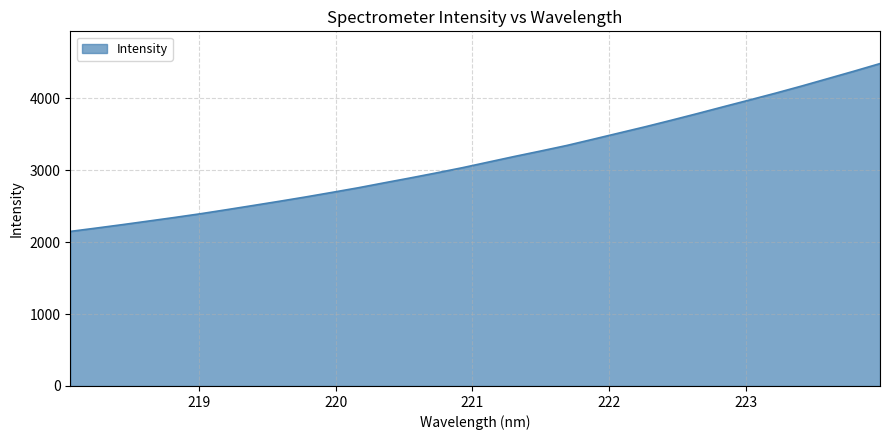

What is the maximum value shown in the chart?

4483.5